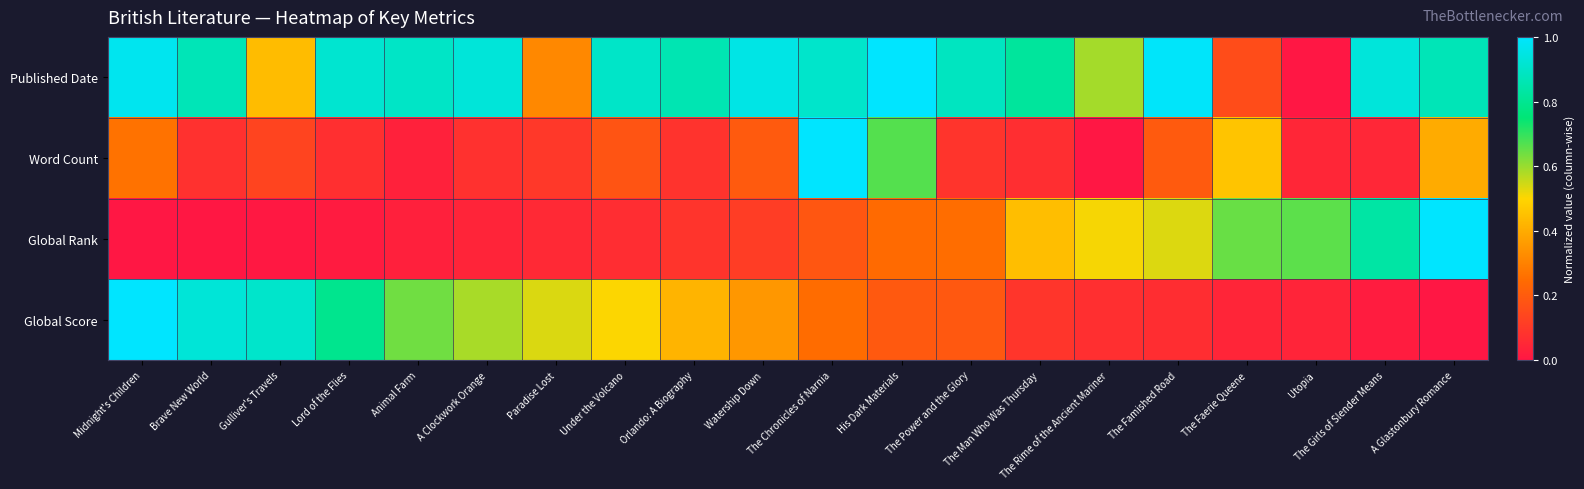

Between Lord of the Flies and The Power and the Glory, which series saw the biggest shift?

Global Score